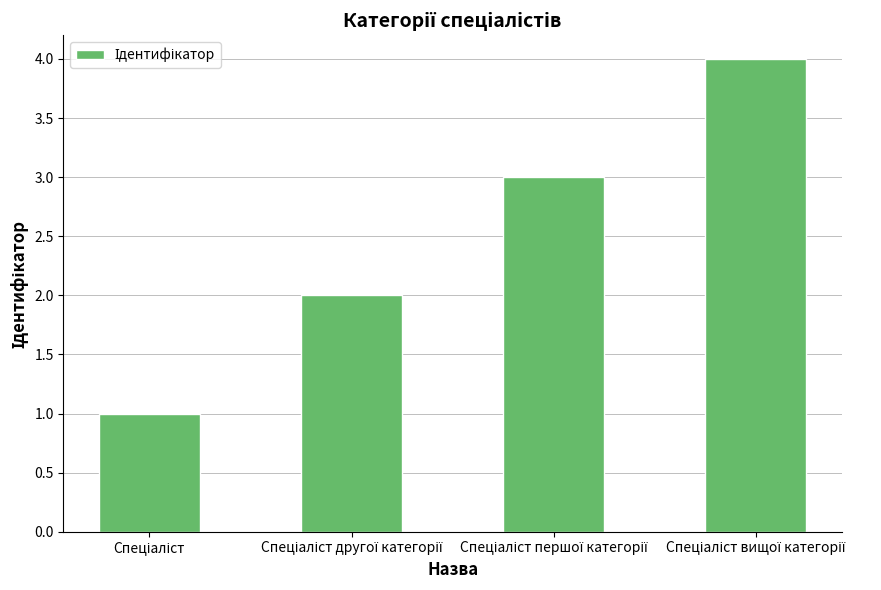

What is the maximum value shown in the chart?

4